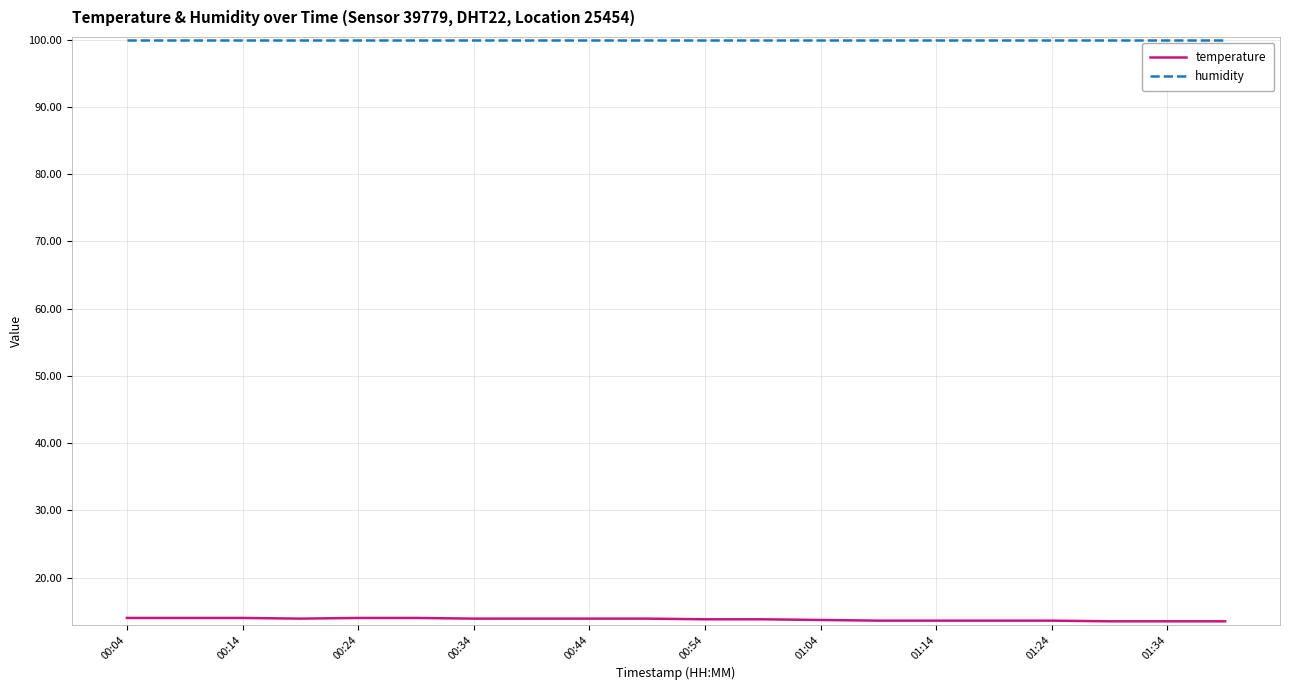

List the series in order of their overall mean, lowest first.

temperature, humidity